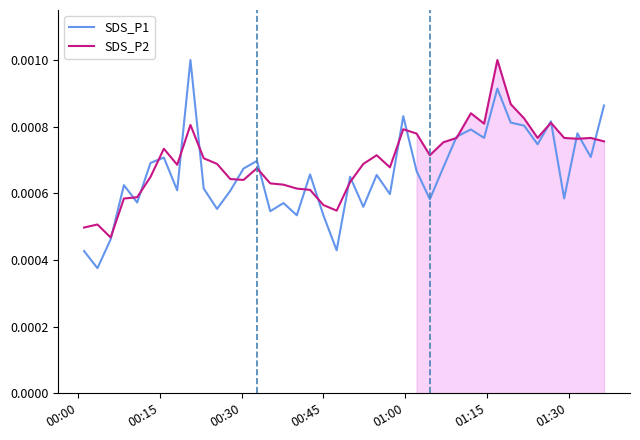

How many interior local valleys does the SDS_P2 series have?

9